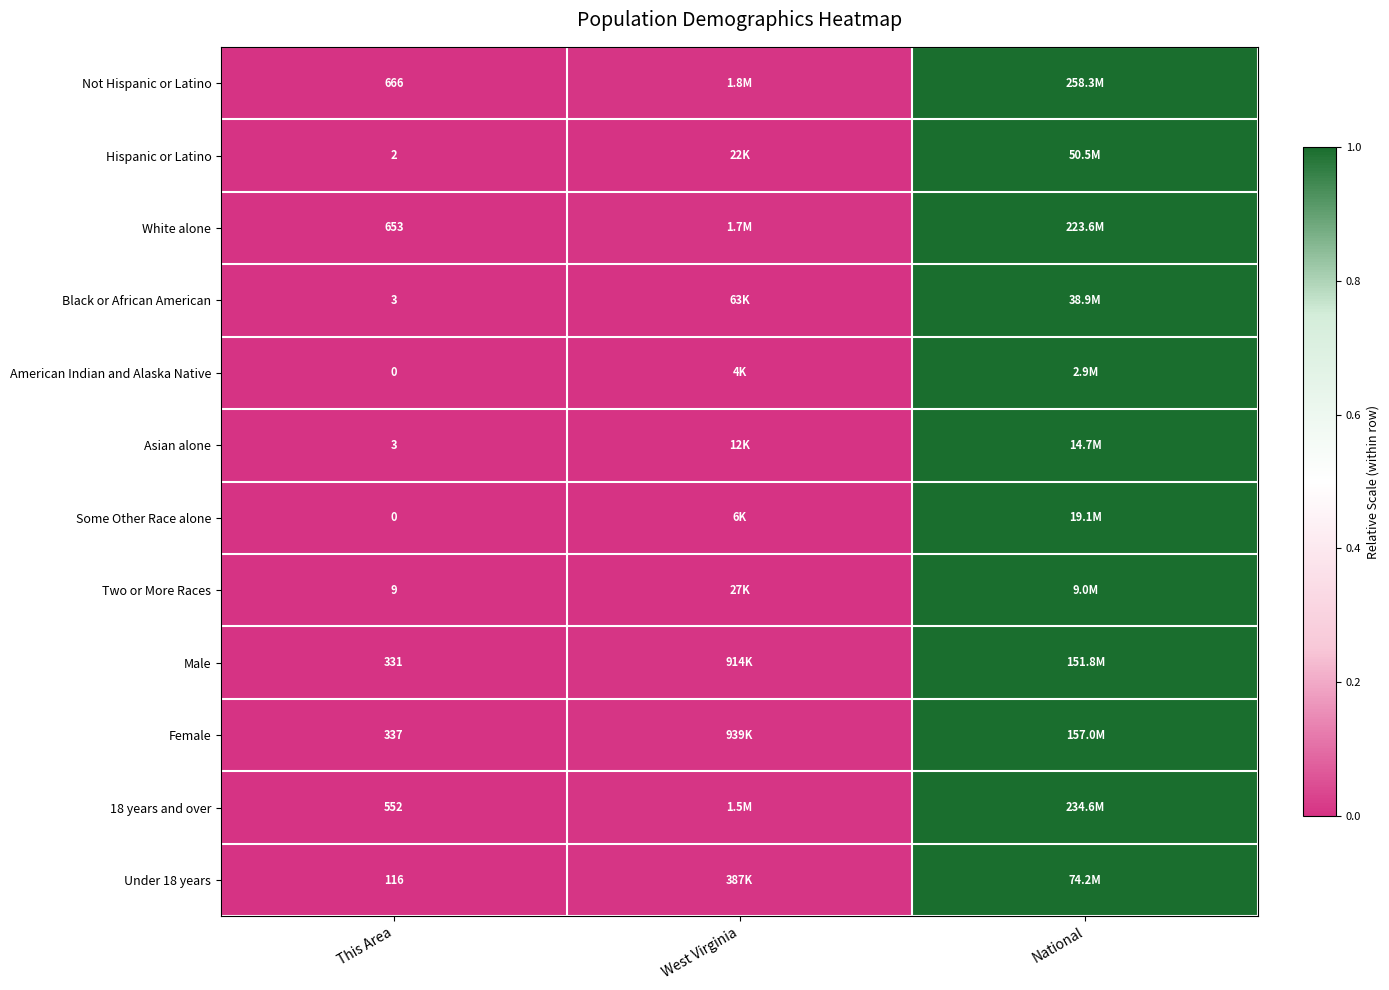

Which series has the widest spread of values?

Not Hispanic or Latino